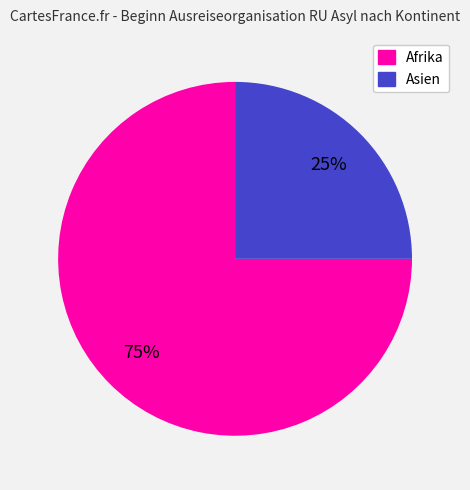

Is there a majority slice in this chart?

Yes